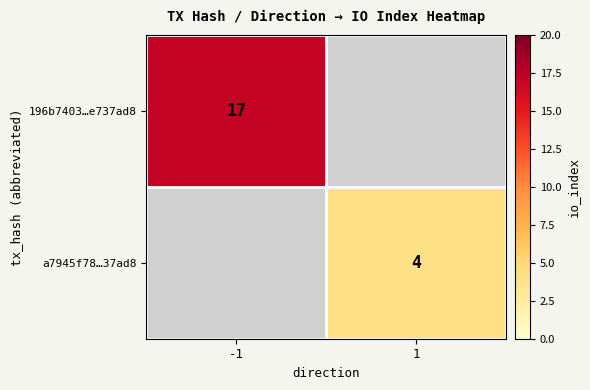

The value of a7945f78…37ad8 at 1 is 2. True or false?

False